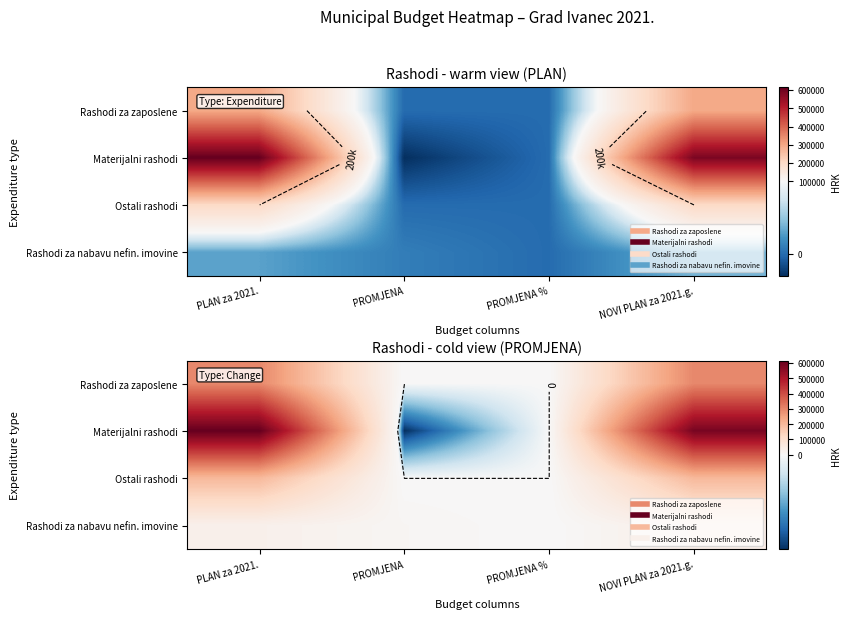

What is the difference between the maximum and minimum values in the Materijalni rashodi series?

645500.0